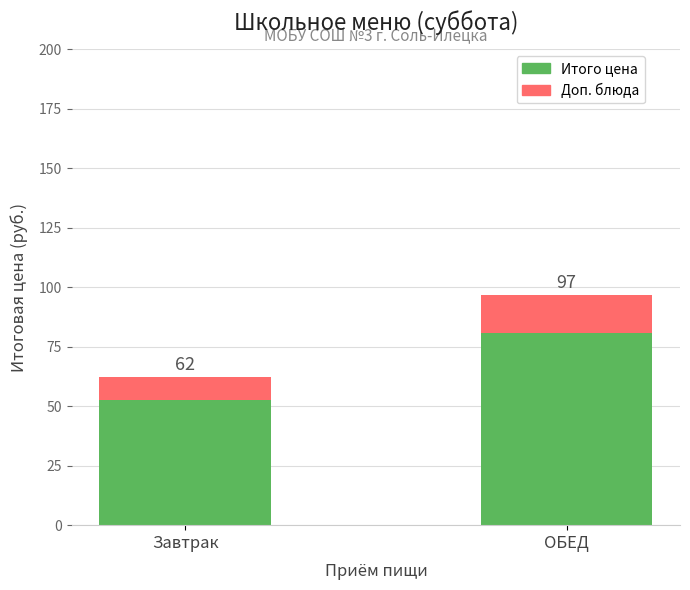

Does the chart contain stacked bars?

Yes